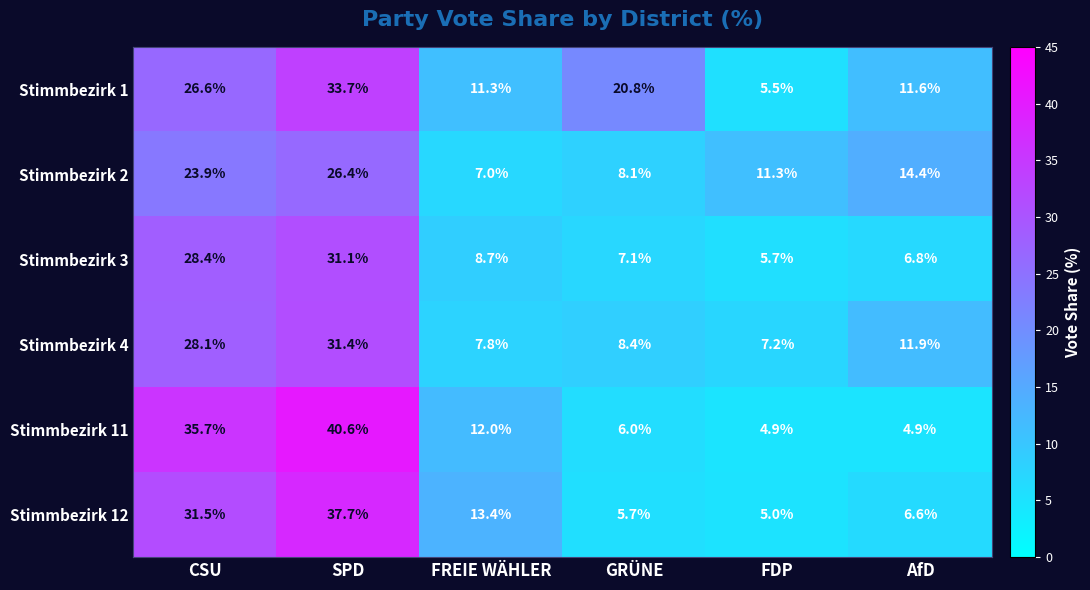

At which label is Stimmbezirk 12 closest to 21?

FREIE WÄHLER